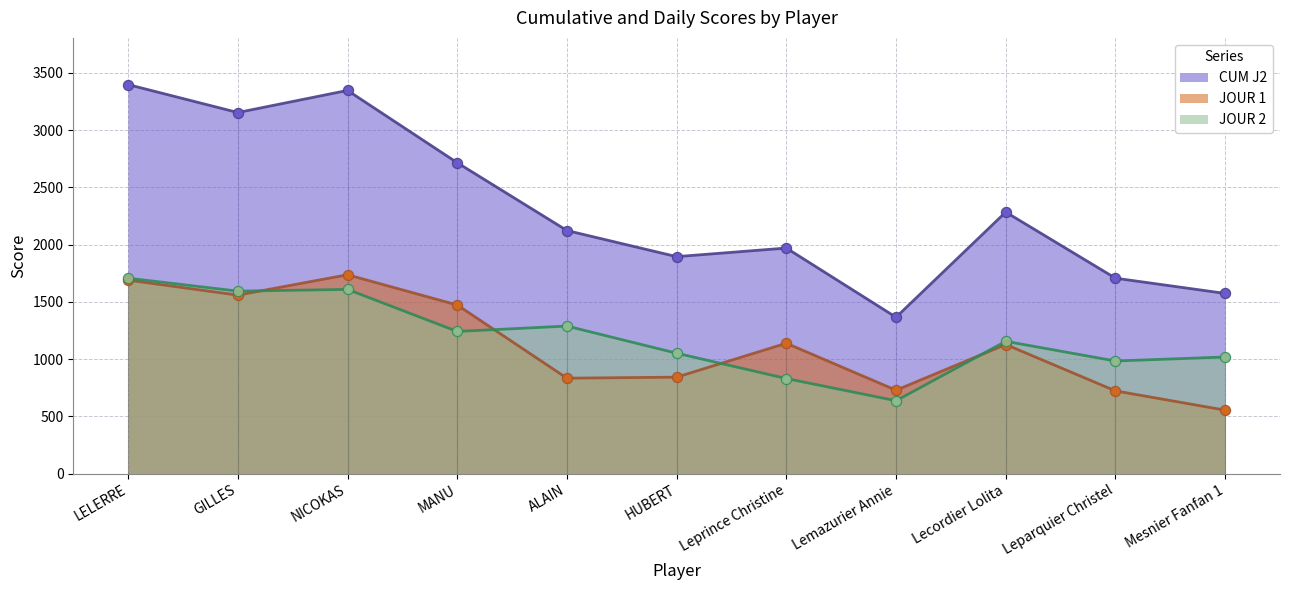

What are all the series names shown in the legend?

CUM J2, JOUR 1, JOUR 2